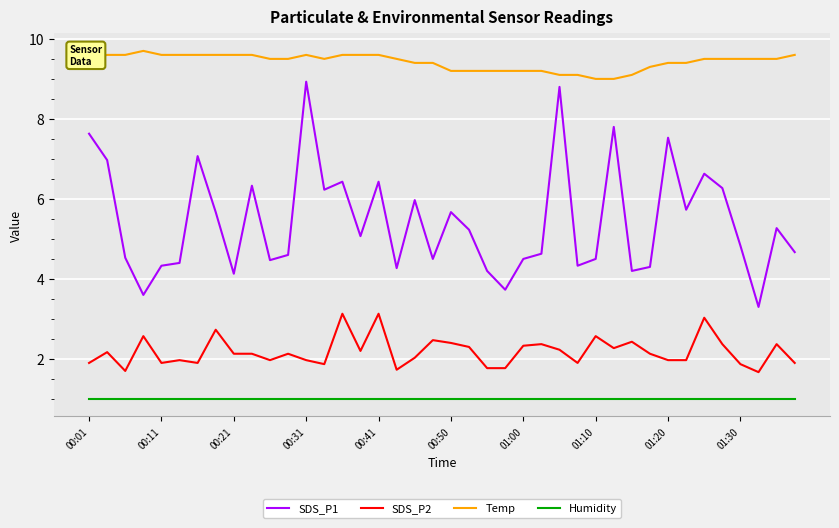

Does the chart have visible grid lines?

Yes